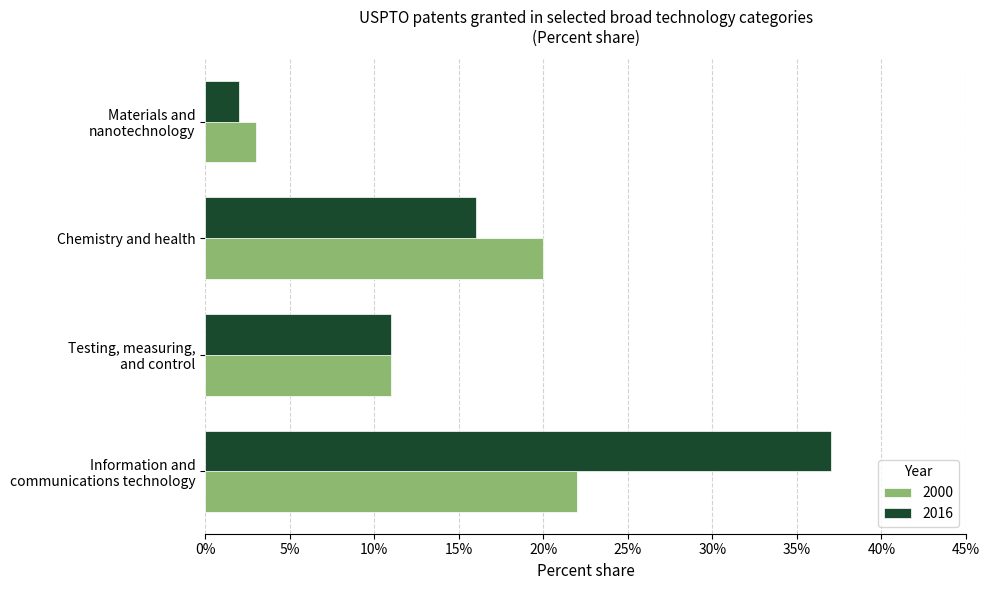

Which series has the largest range (max minus min)?

2016